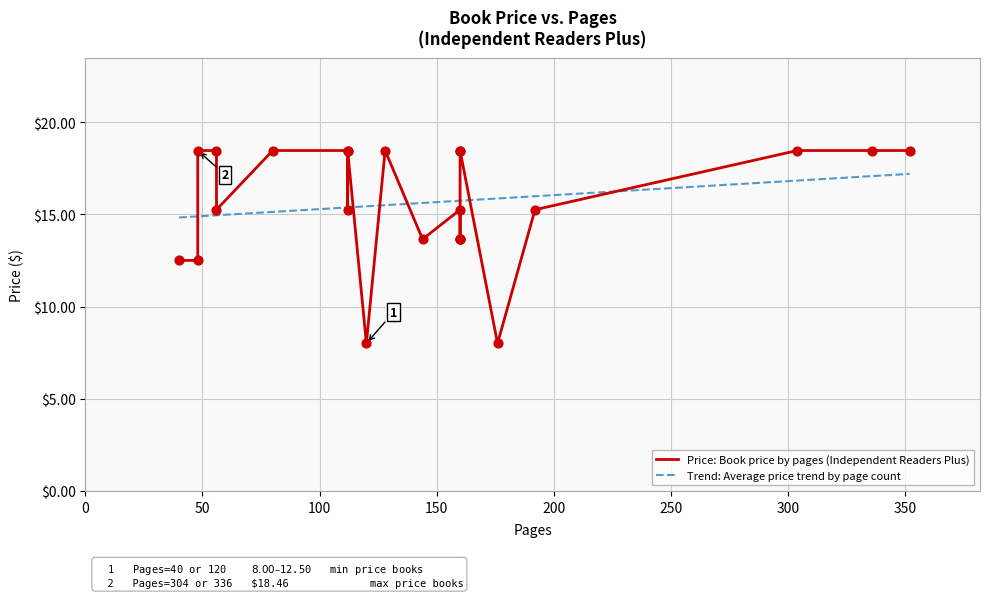

Approximately how many times larger is the value at 48 compared to 160?

0.7